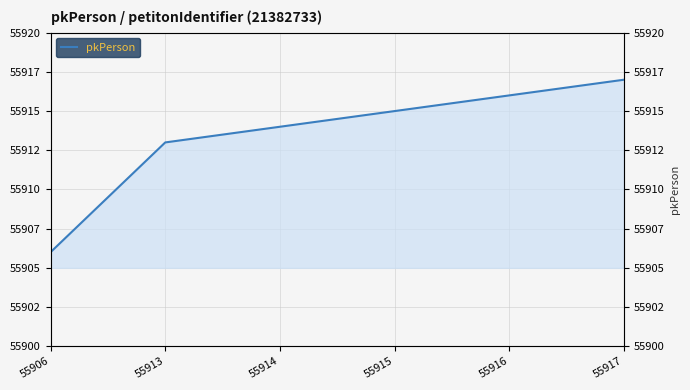

Count the number of categories in the chart.

6